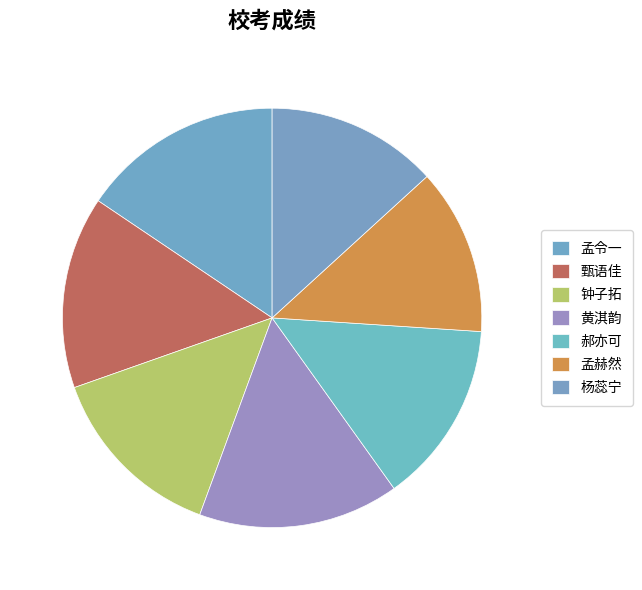

Count the number of slices in the pie.

7